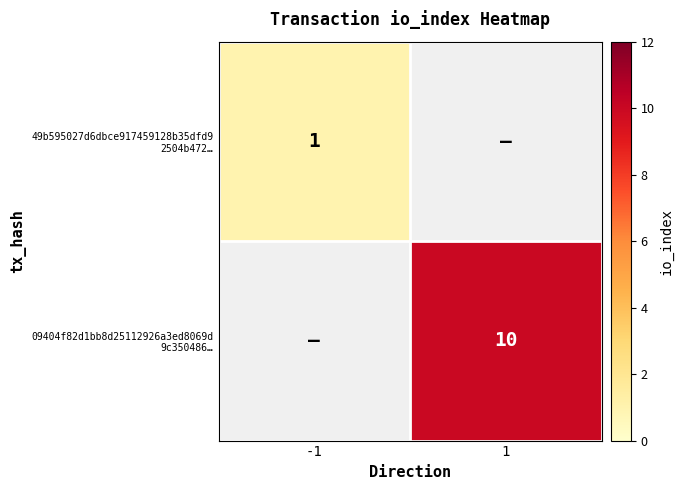

What is the minimum value shown in the chart?

1.0